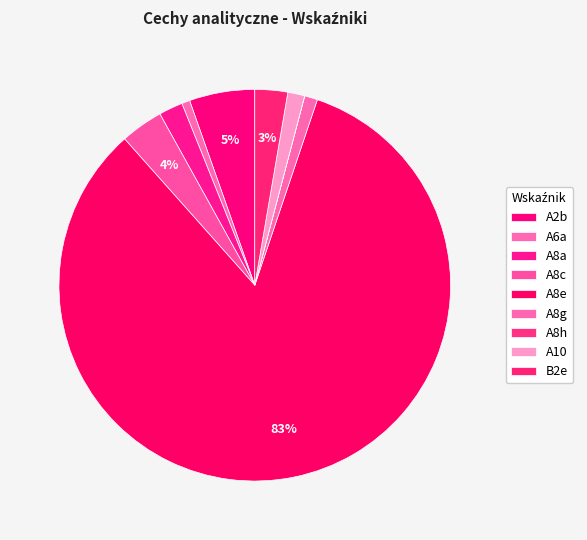

Which slice represents more than half of the pie?

A8e